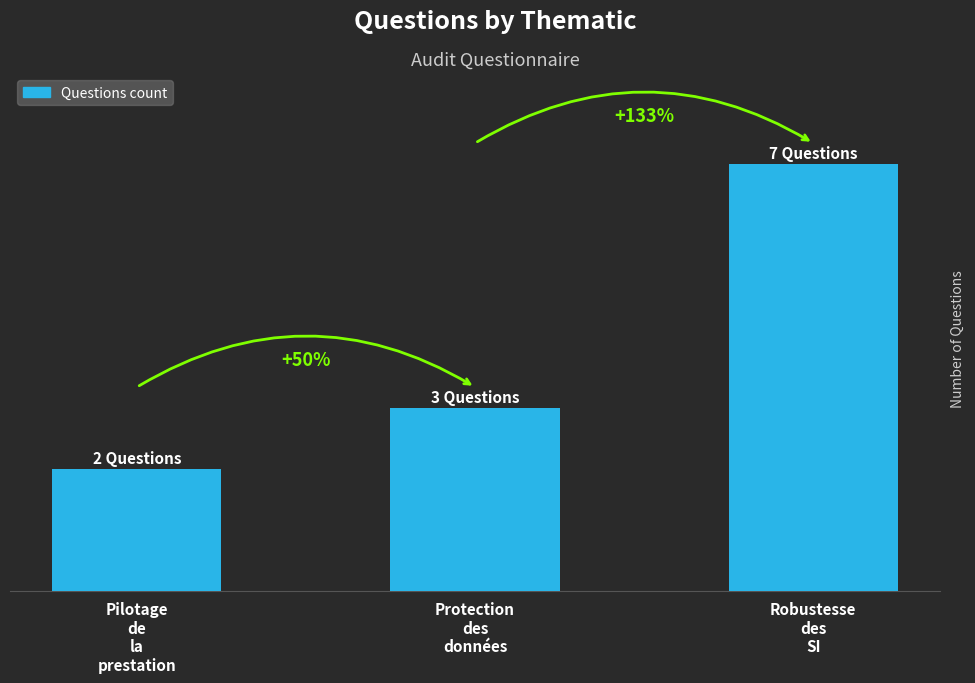

Does the chart contain any negative values?

No